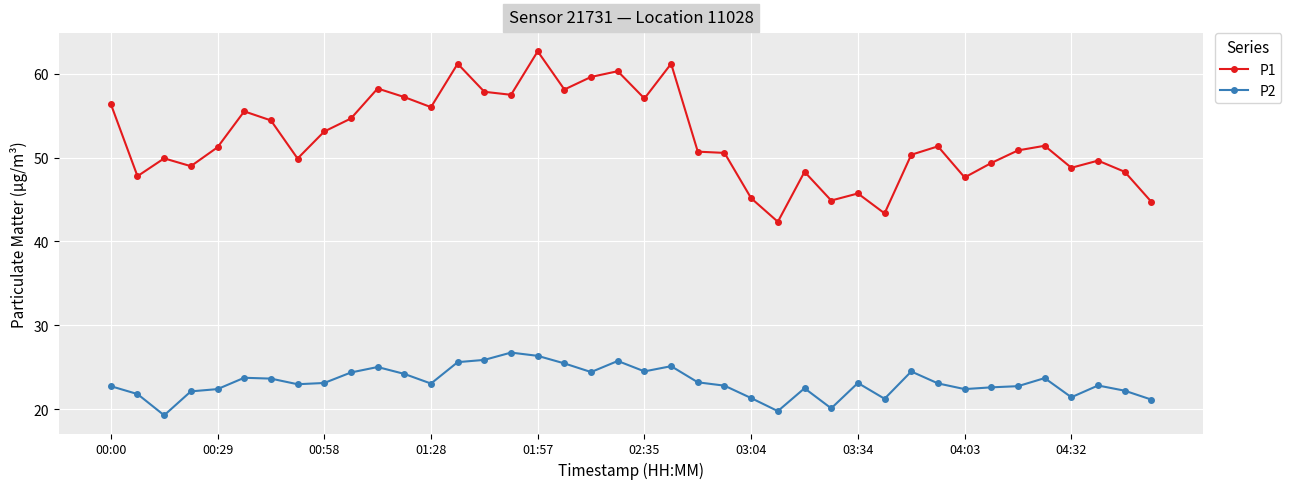

Which series has the largest total across all categories?

P1